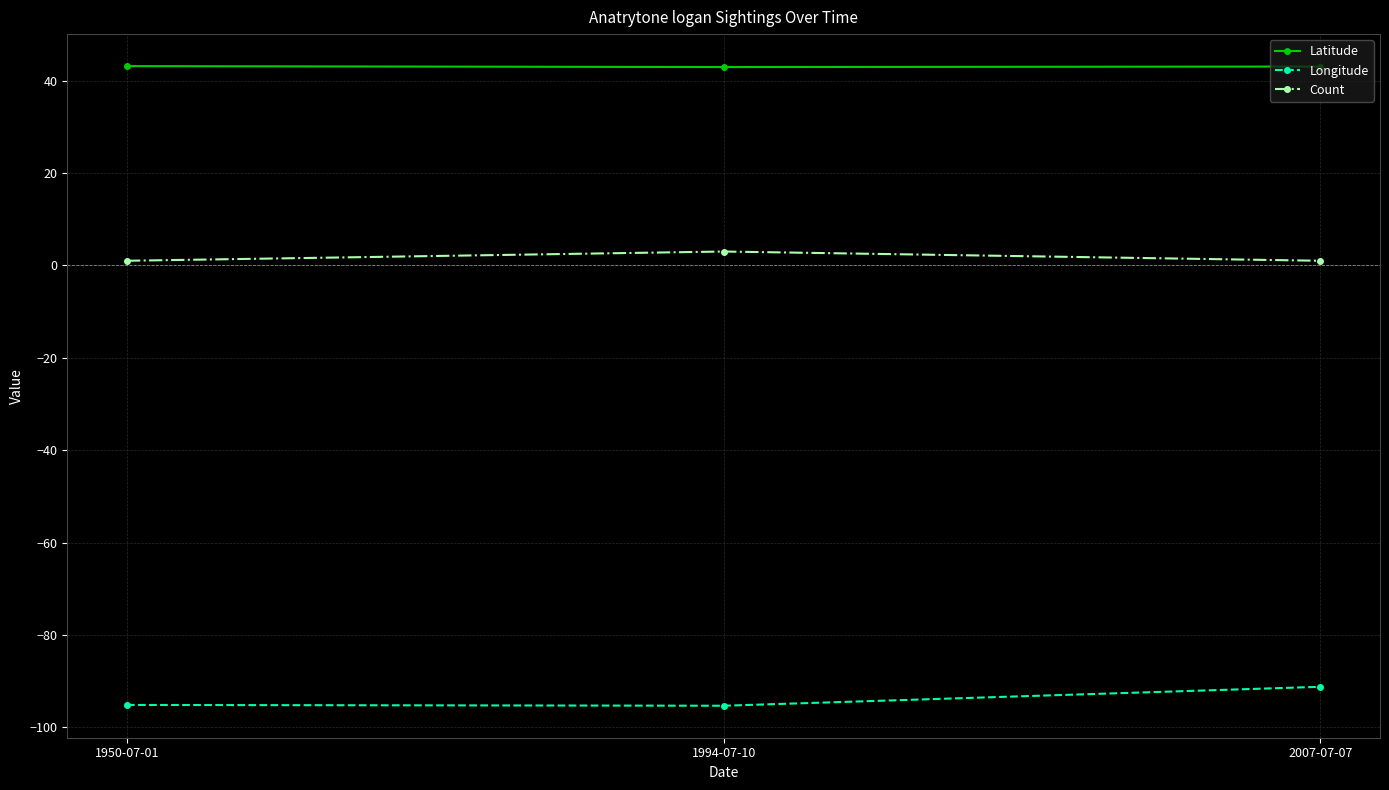

What are all the series names shown in the legend?

Latitude, Longitude, Count